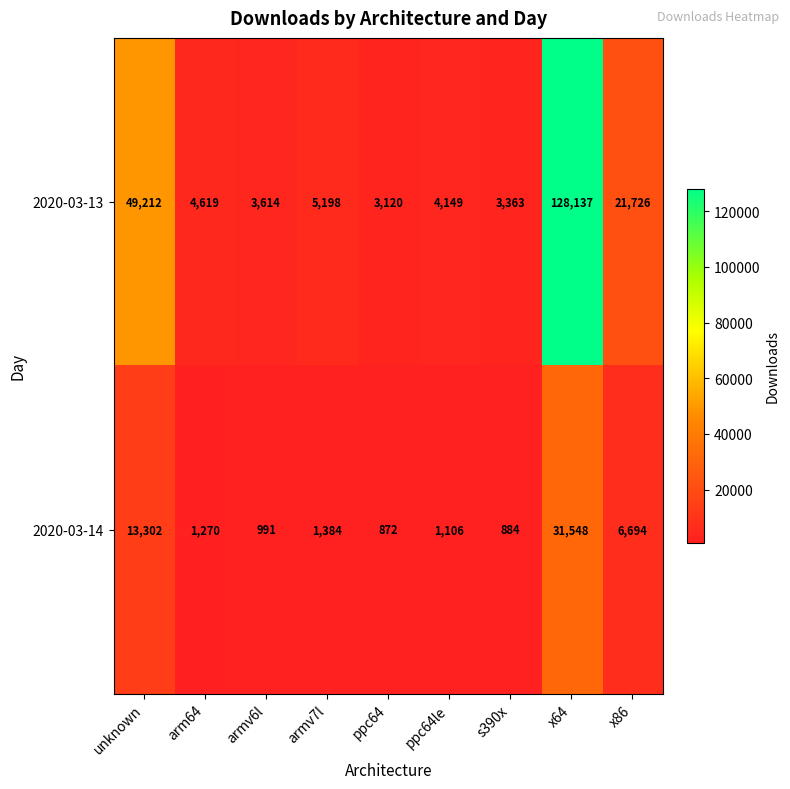

True or false: 2020-03-14 has a value of 872 at ppc64.

True